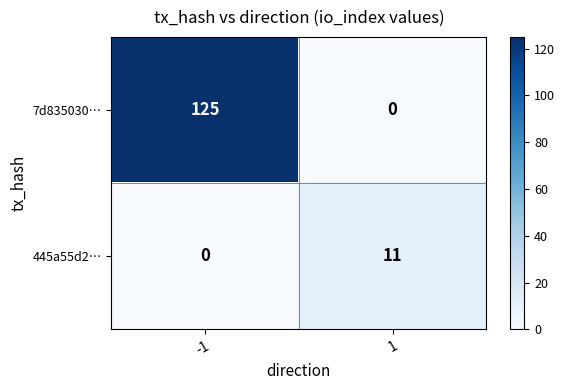

What is the total value across all series at 1?

11